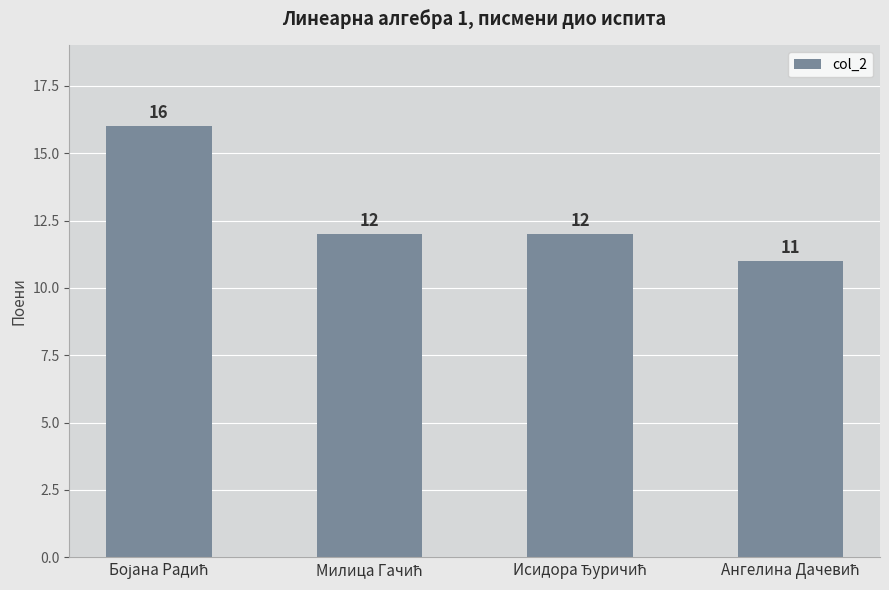

What is the sum of all values?

51